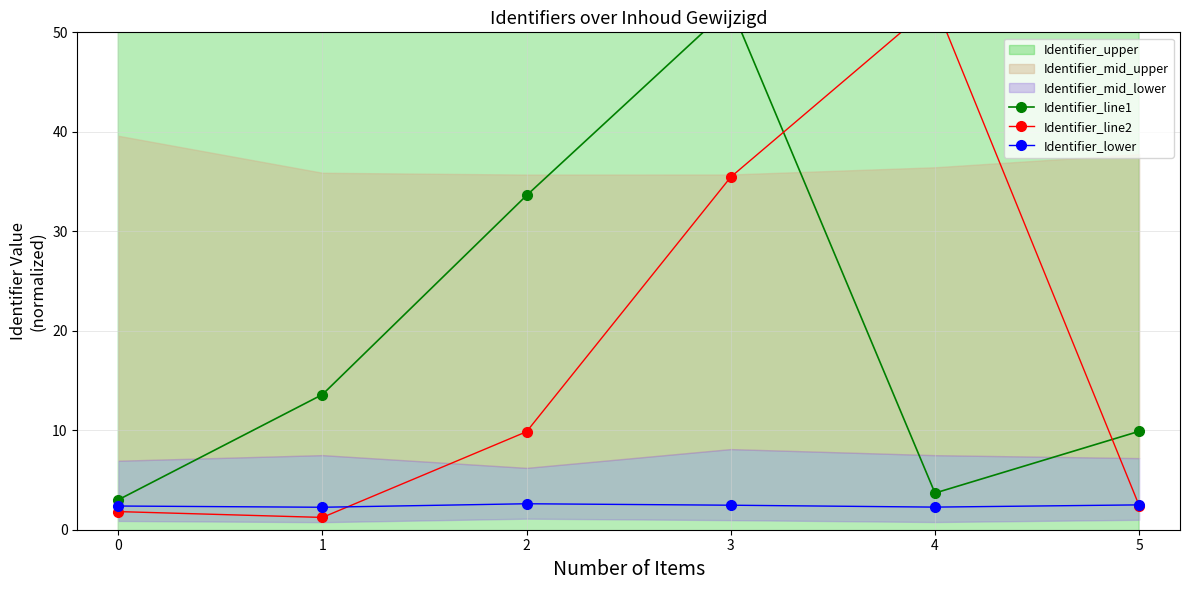

What is the difference between the second highest and minimum values in the Identifier_line1 series?

30.6